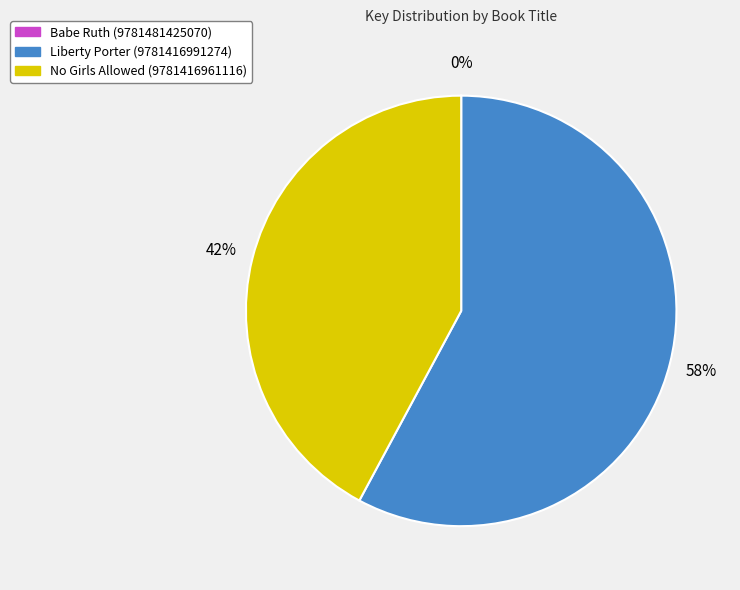

Which slice represents more than half of the pie?

Liberty Porter (9781416991274)